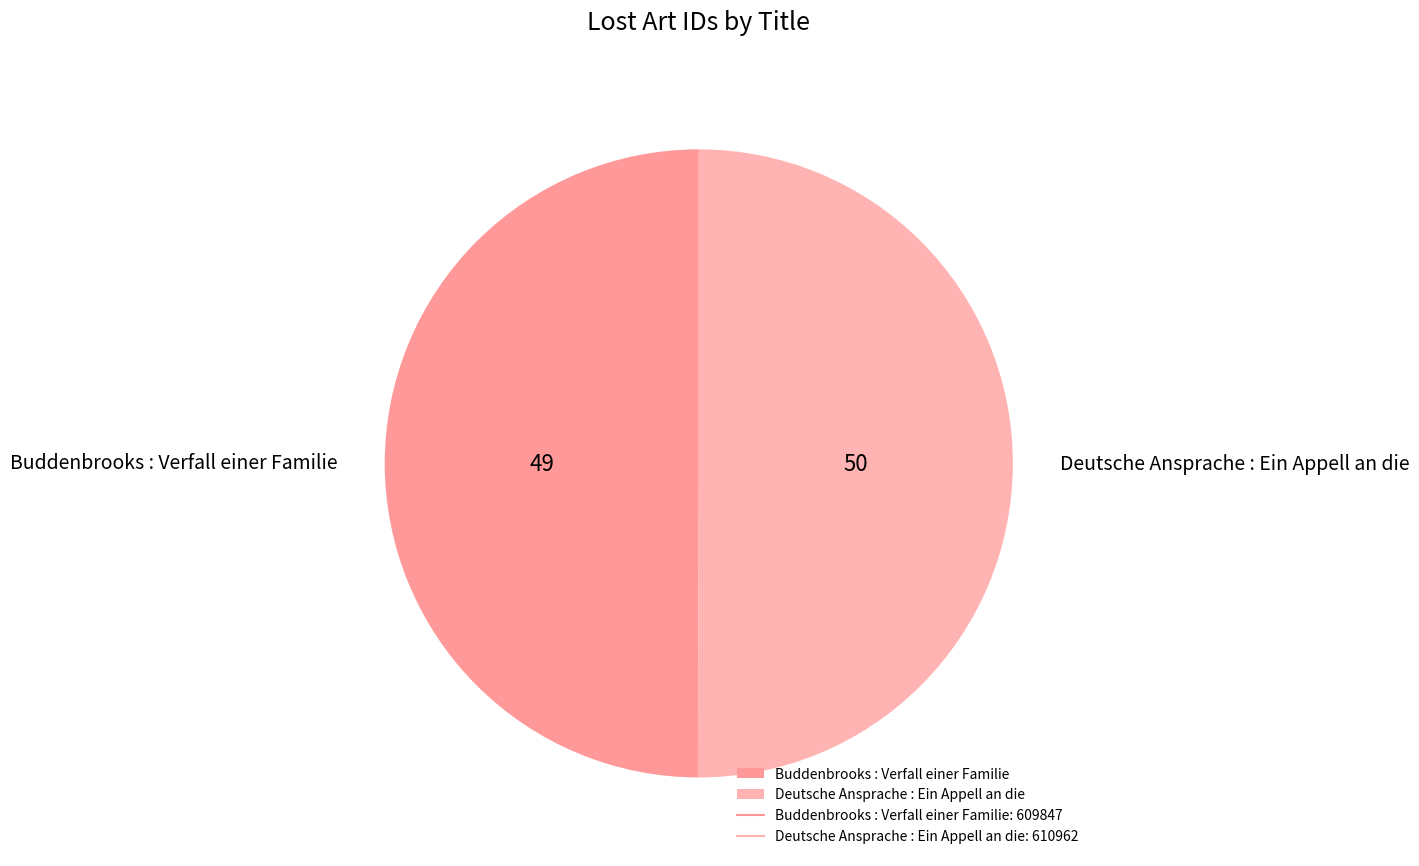

Is the sum of Deutsche Ansprache : Ein Appell an die and Buddenbrooks : Verfall einer Familie greater than half?

Yes